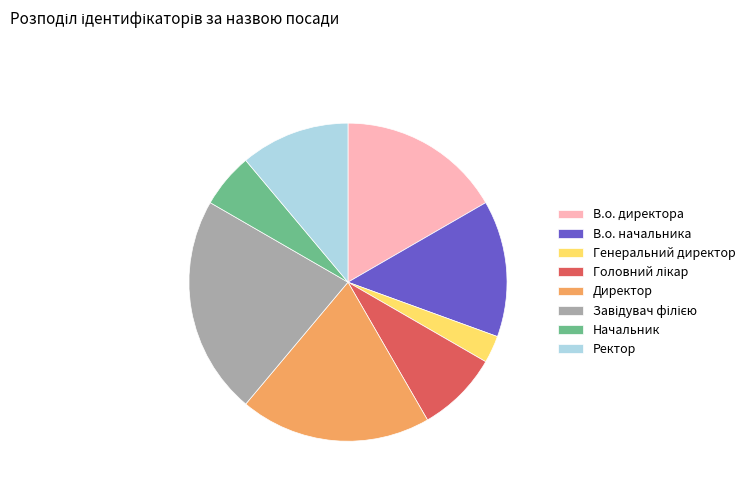

Is В.о. начальника the majority of the pie?

No